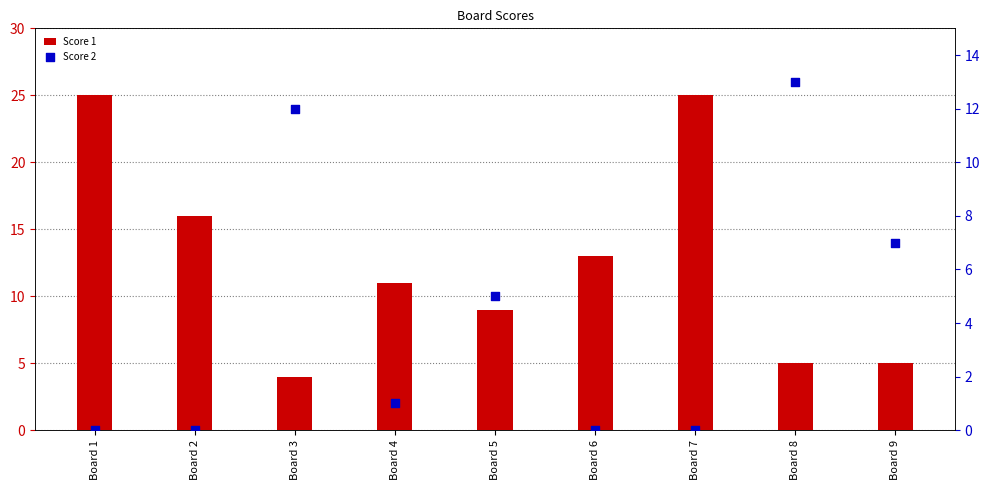

Is the value of Score 2 at Board 3 greater than the value of Score 1 at Board 6?

No